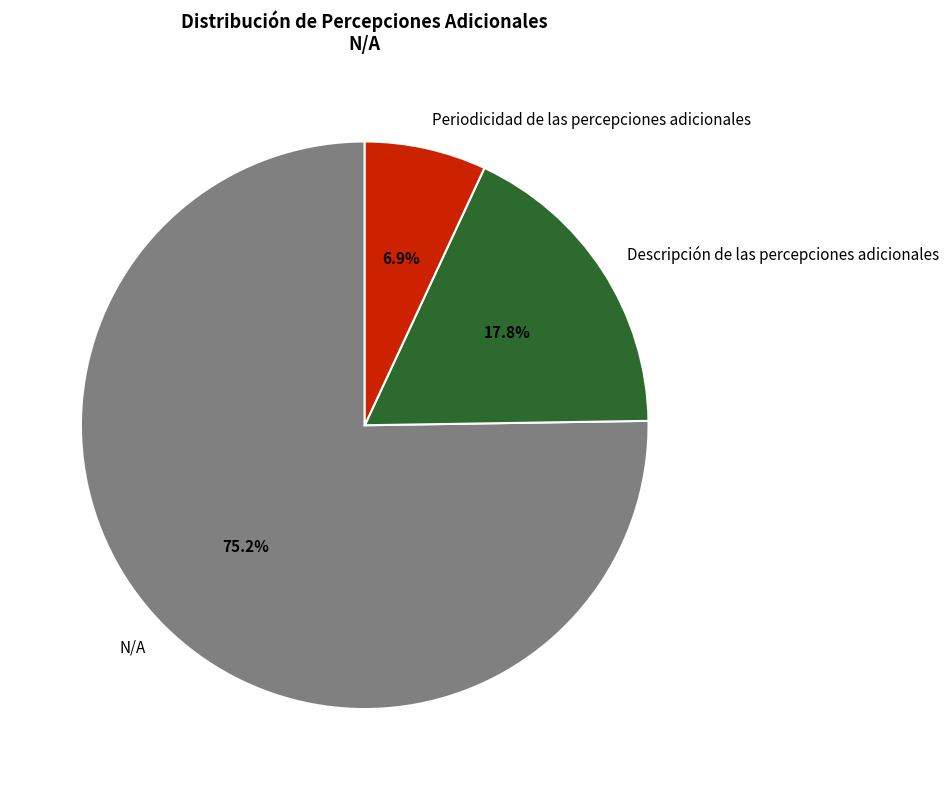

Which slice is the largest?

N/A